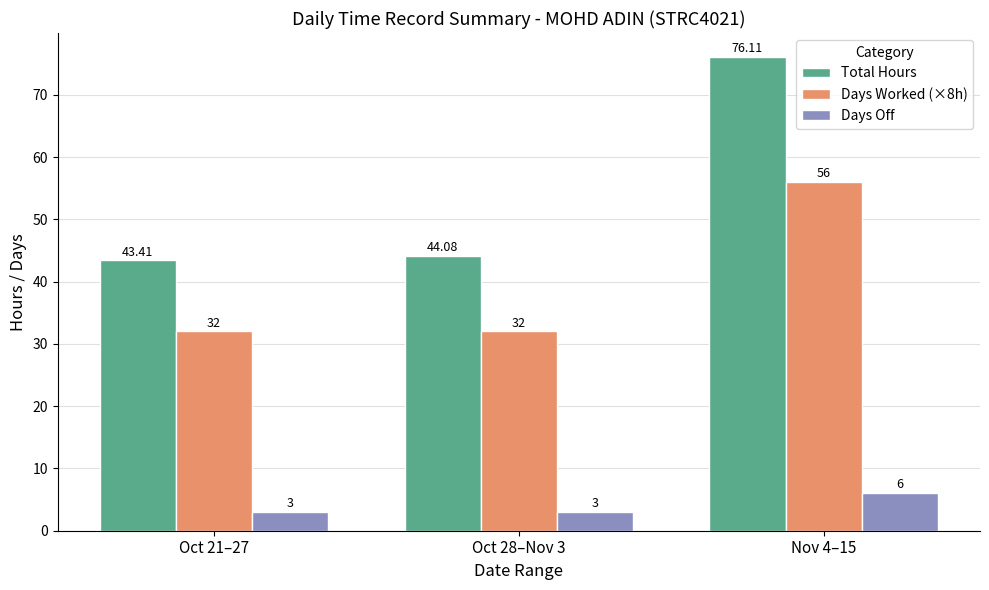

Between Oct 28–Nov 3 and Nov 4–15, which series saw the biggest shift?

Total Hours